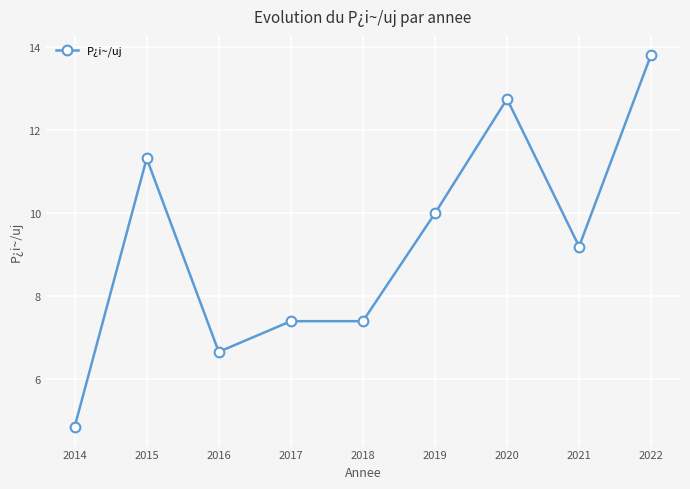

The chart shows a value of 11.3 at 2015. True or false?

True